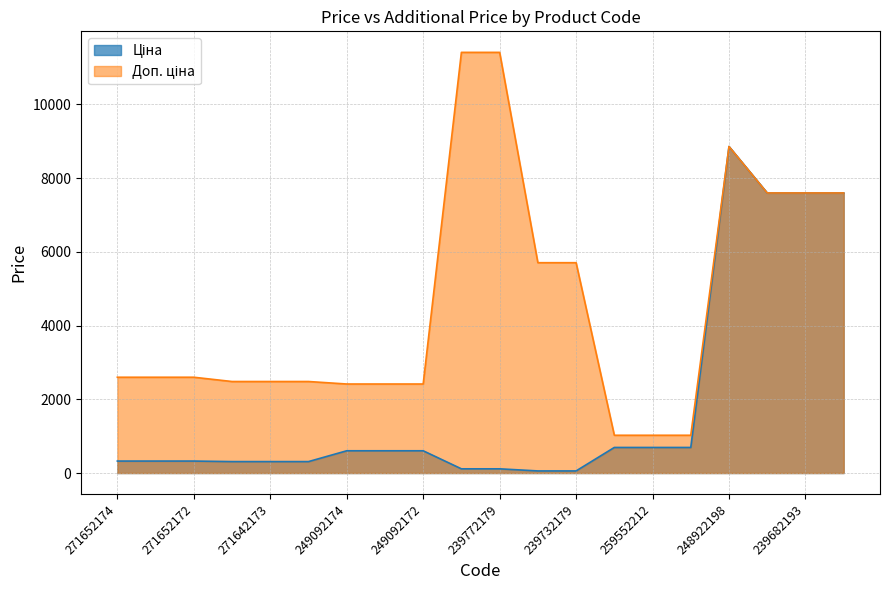

Reading left to right, what are all the values shown in this chart?

Ціна: 324.8	324.8	324.8	310.3	310.3	310.3	603.7	603.7	603.7	114.1	114.1	57.0	57.0	693.7	693.7	693.7	8856.7	7596.5	7596.5	7596.5
Доп. ціна: 2598.3	2598.3	2598.3	2482.4	2482.4	2482.4	2414.8	2414.8	2414.8	11410.0	11410.0	5705.0	5705.0	1024.6	1024.6	1024.6	8856.7	7596.5	7596.5	7596.5